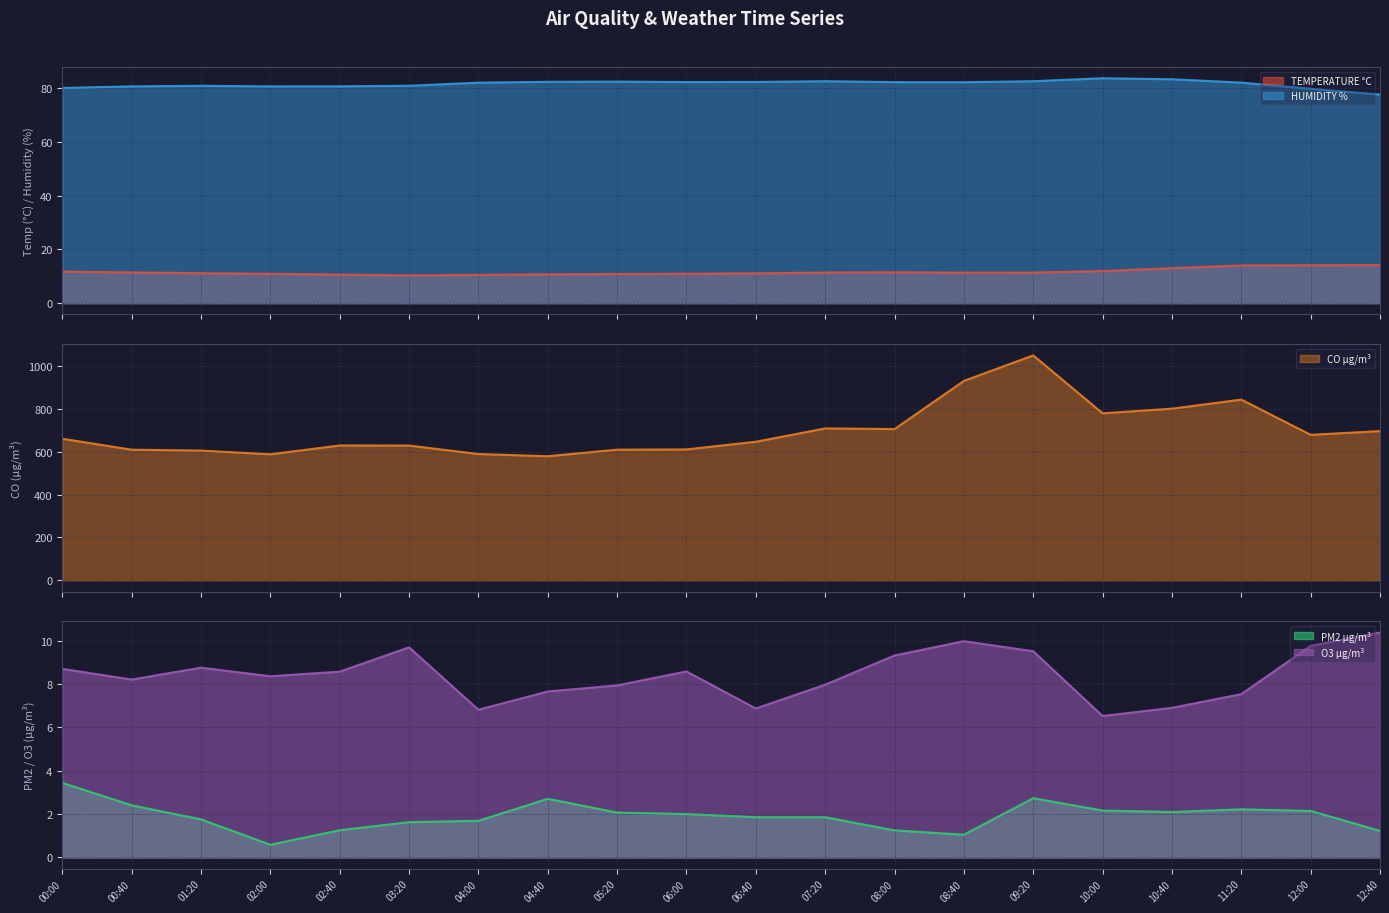

What is the spread (max minus min) of values at 12:40?

695.2